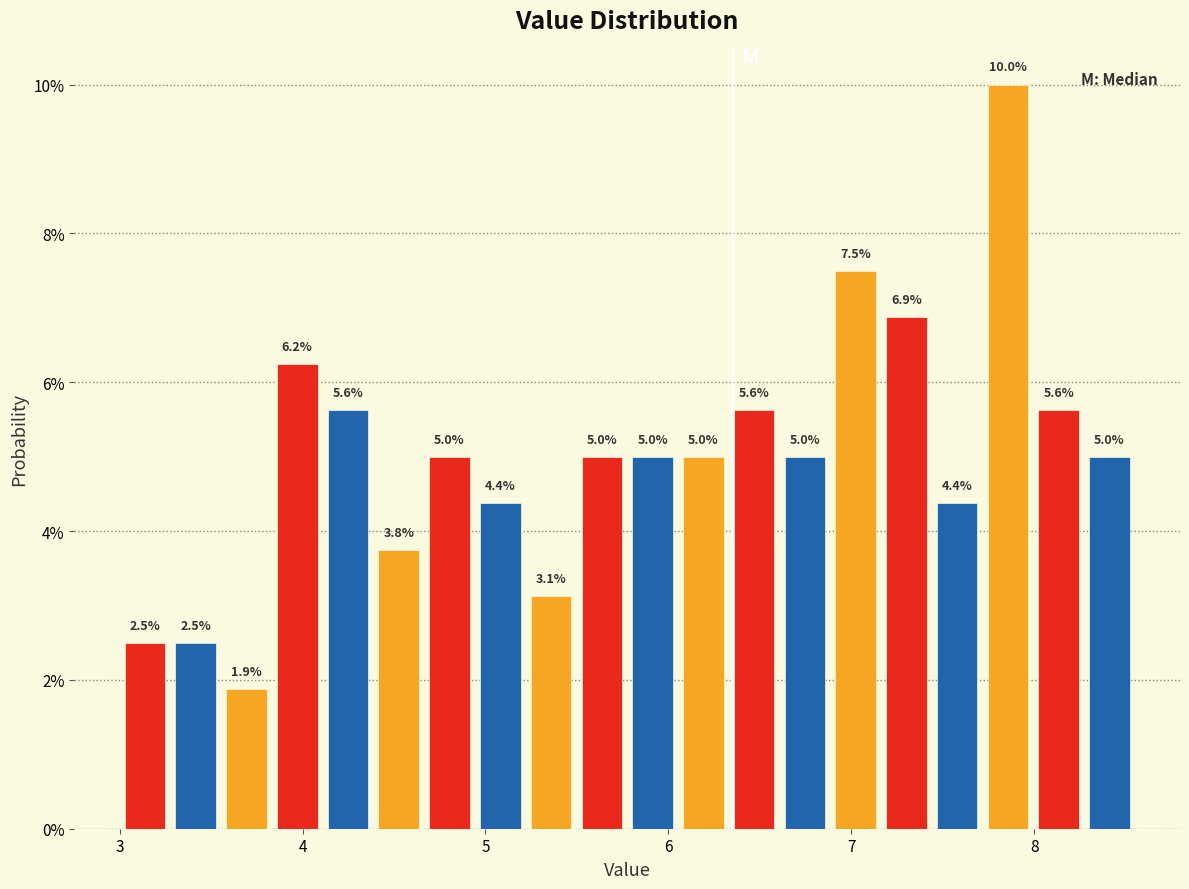

Around what value on the x-axis is the tallest bar? Give the approximate position of its centre, as read against the axis.

7.9